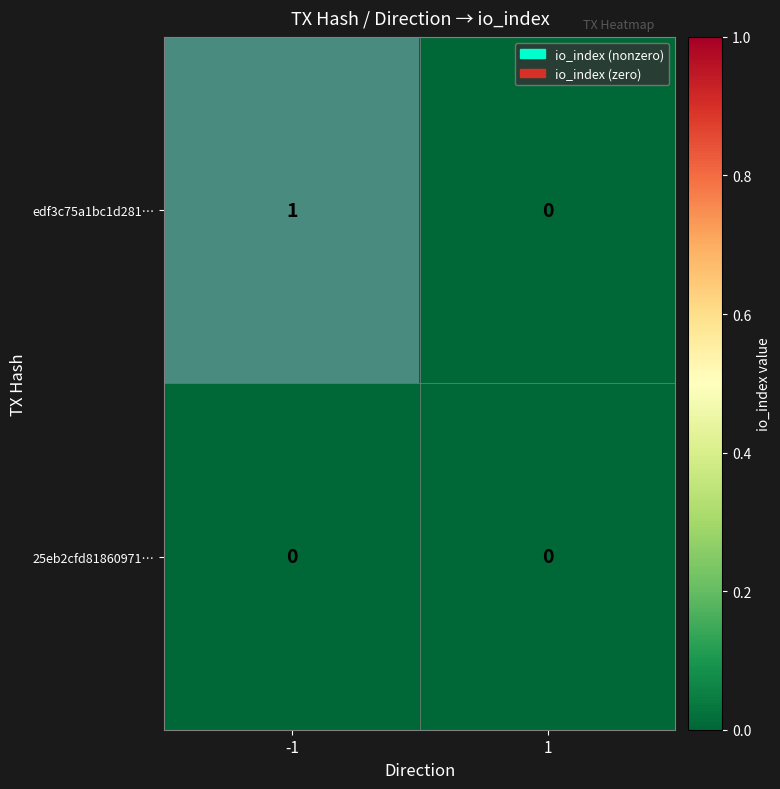

Is it true that edf3c75a1bc1d281… equals 2 at -1?

False